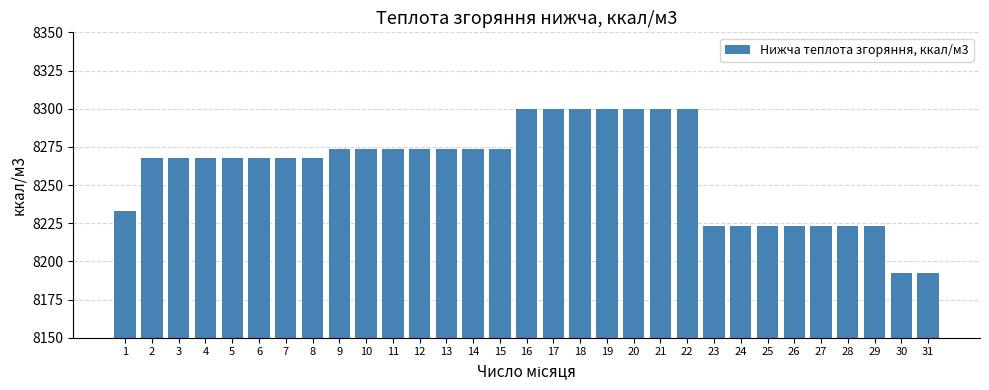

Are the bars grouped side by side (vs. stacked)?

No